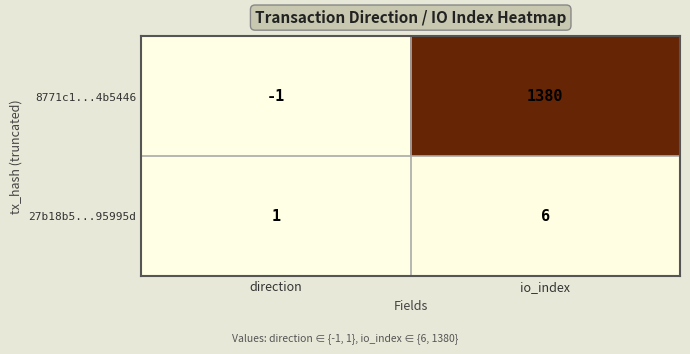

At which category is the sum across all series the highest?

io_index